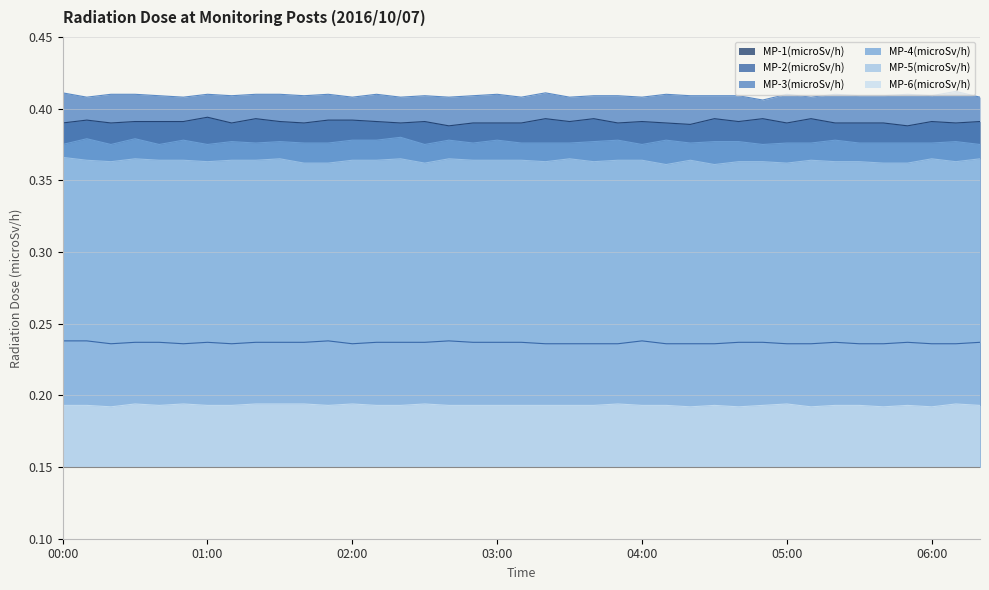

Which series has the largest total across all categories?

MP-3(microSv/h)